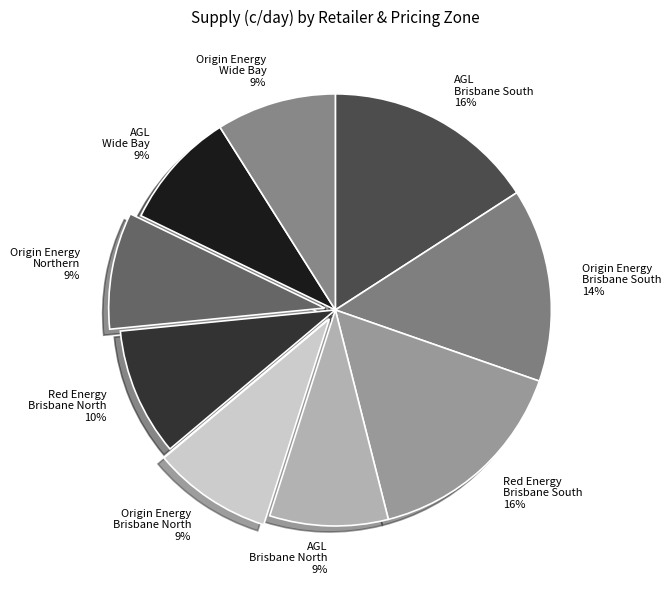

Is there a majority slice in this chart?

No